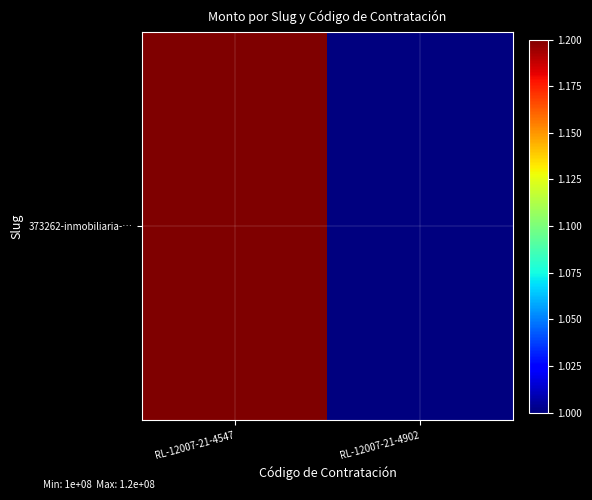

The value at RL-12007-21-4547 is 187260727. True or false?

False